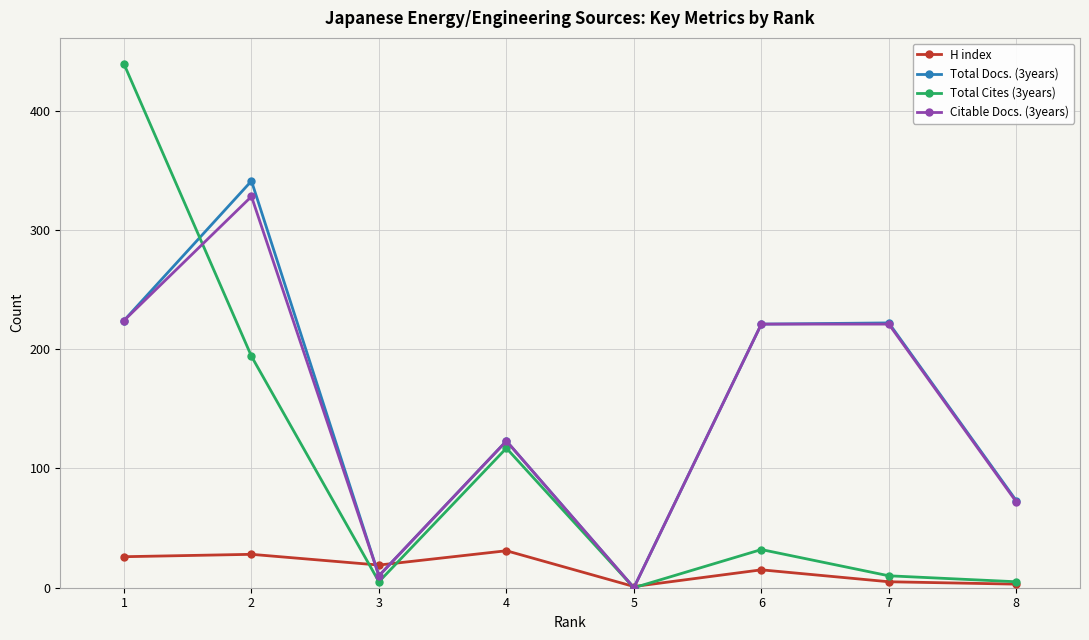

Which series has the largest range (max minus min)?

Total Cites (3years)